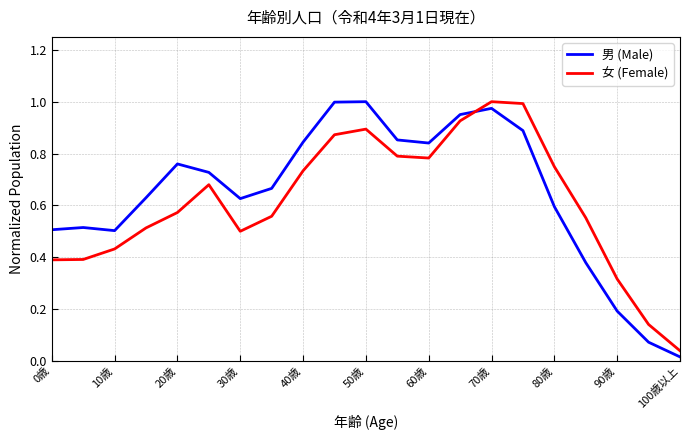

True or false: 女 (Female) and 男 (Male) intersect in this chart.

True